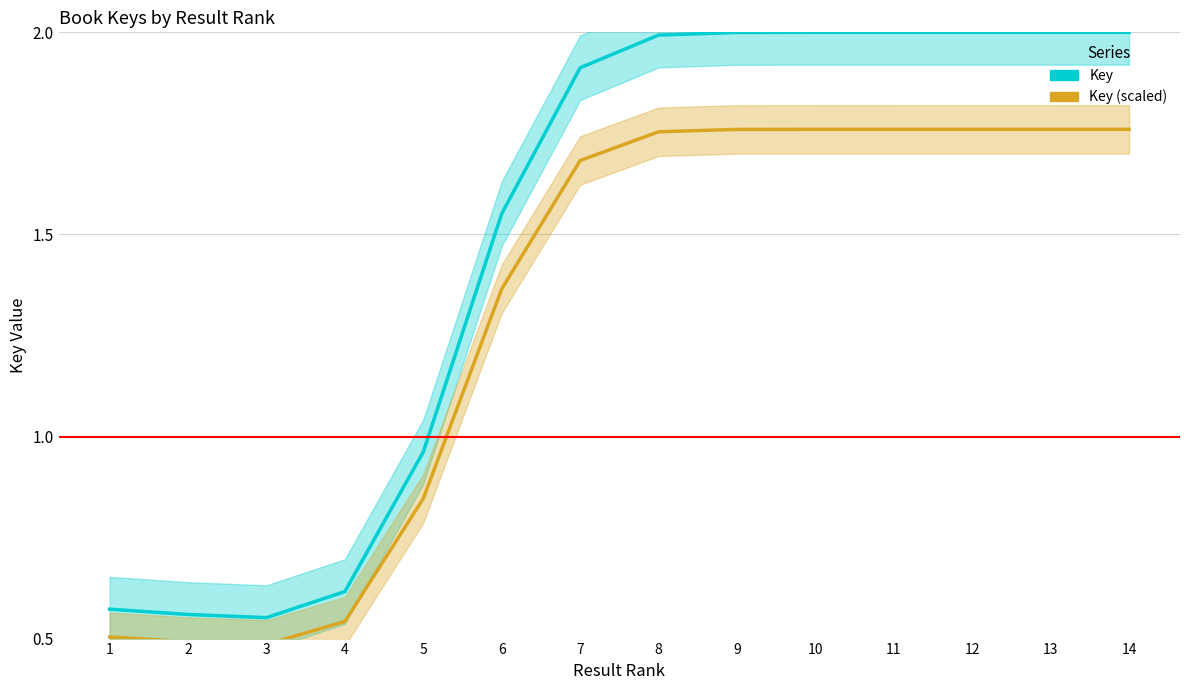

How many interior local peaks does the Key (scaled) series have?

1